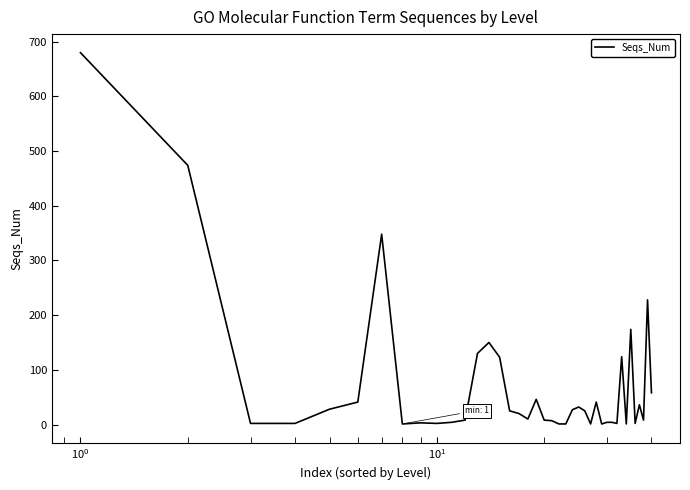

What is the sum of all values?

2882